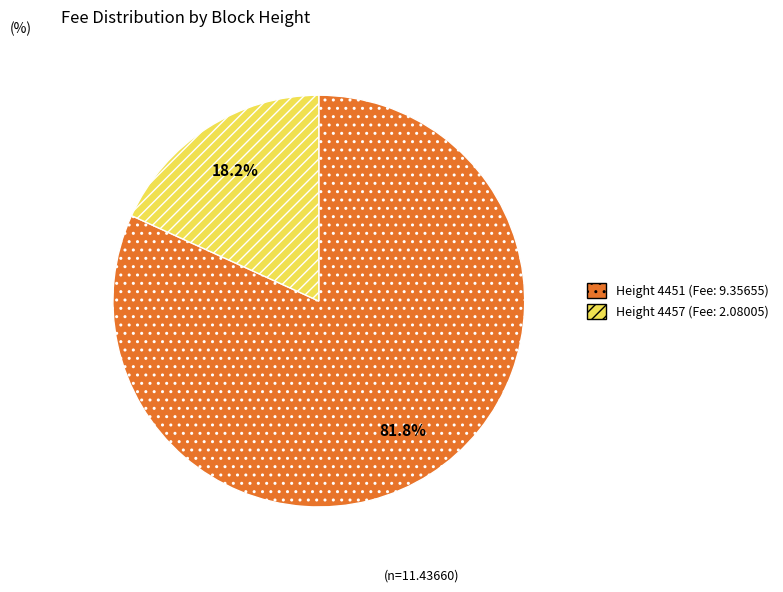

Is there a majority slice in this chart?

Yes